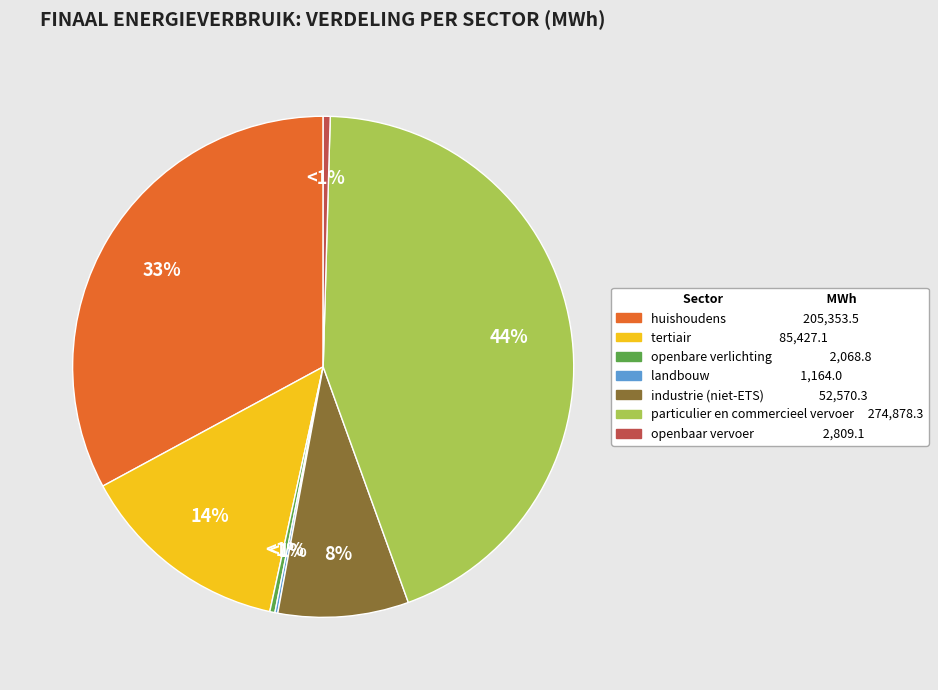

The huishoudens slice represents 43% of the pie. True or false?

False